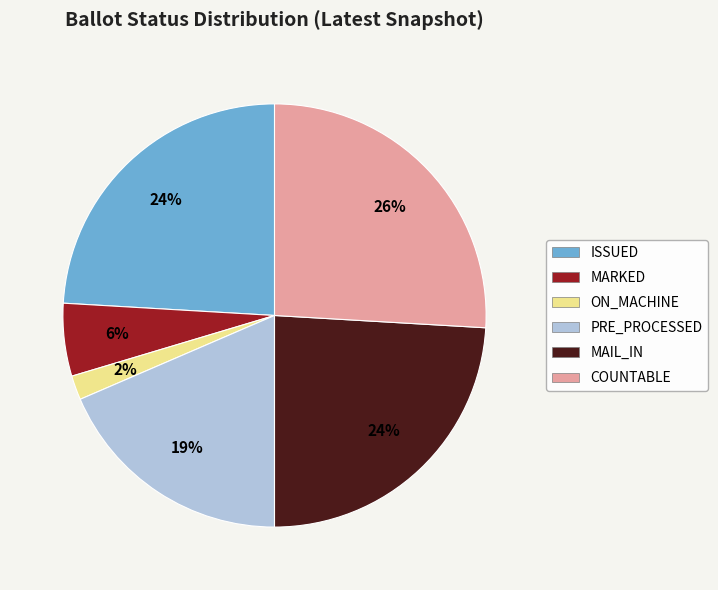

The ISSUED slice represents 36% of the pie. True or false?

False